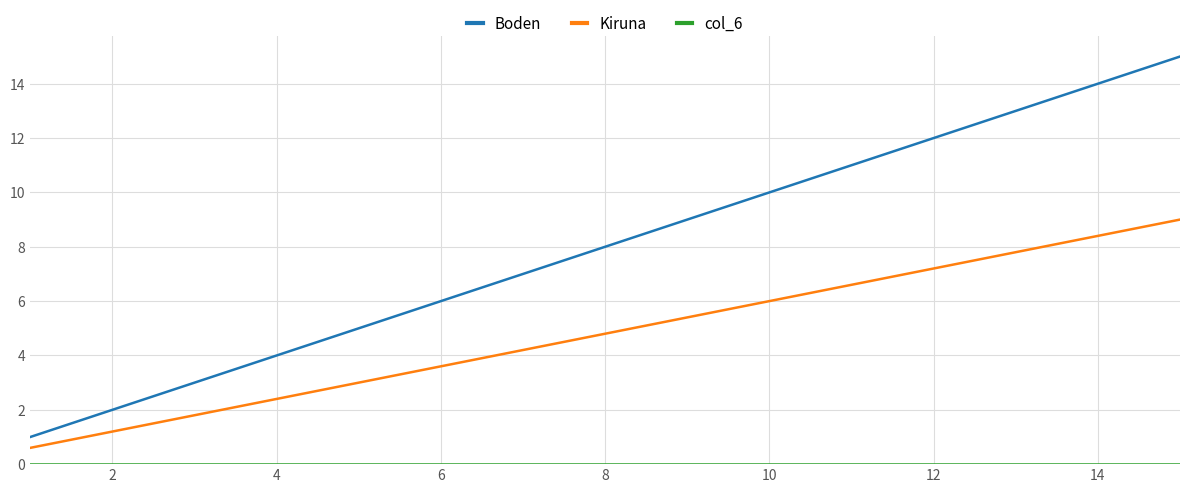

Which series has the largest range (max minus min)?

Boden